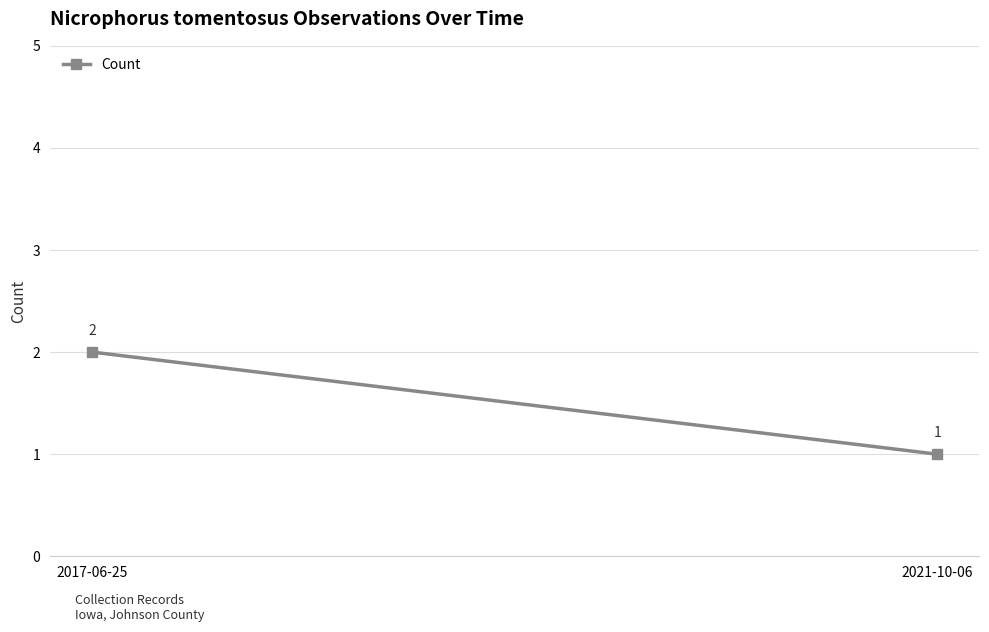

Between 2017-06-25 and 2021-10-06, which is larger?

2017-06-25